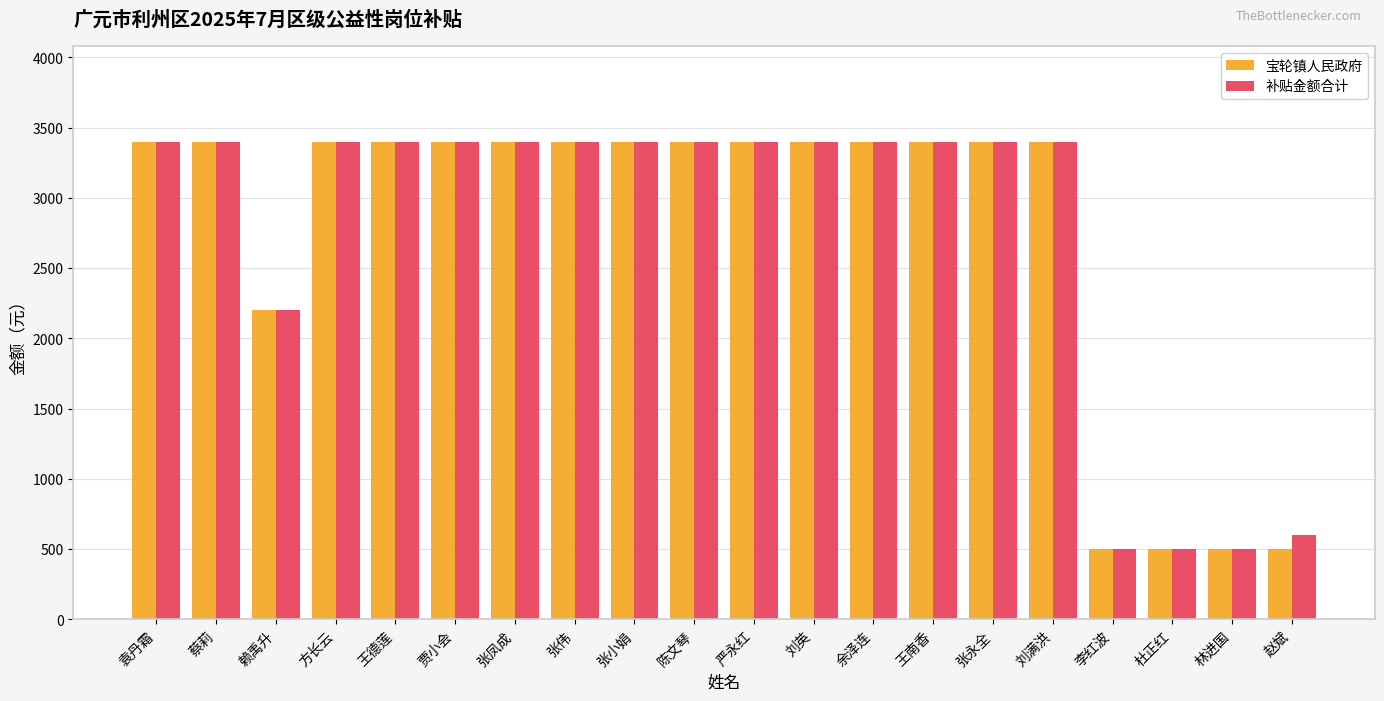

What is the minimum value for 宝轮镇人民政府?

500.0